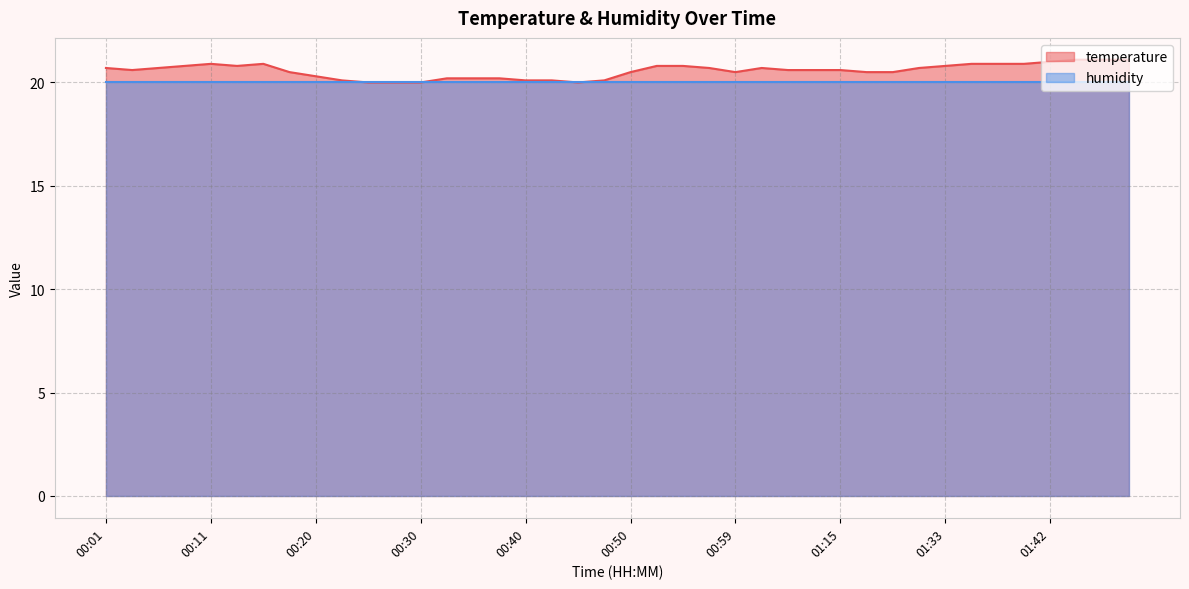

Reading right to left, list all the values displayed in this chart.

01:50=21.1	01:47=21.1	01:45=21.1	01:42=21.0	01:40=20.9	01:38=20.9	01:35=20.9	01:33=20.8	01:30=20.7	01:20=20.5	01:17=20.5	01:15=20.6	01:12=20.6	01:04=20.6	01:02=20.7	00:59=20.5	00:57=20.7	00:54=20.8	00:52=20.8	00:50=20.5	00:47=20.1	00:45=20.0	00:42=20.1	00:40=20.1	00:37=20.2	00:35=20.2	00:32=20.2	00:30=20.0	00:28=20.0	00:25=20.0	00:23=20.1	00:20=20.3	00:18=20.5	00:15=20.9	00:13=20.8	00:11=20.9	00:08=20.8	00:06=20.7	00:03=20.6	00:01=20.7